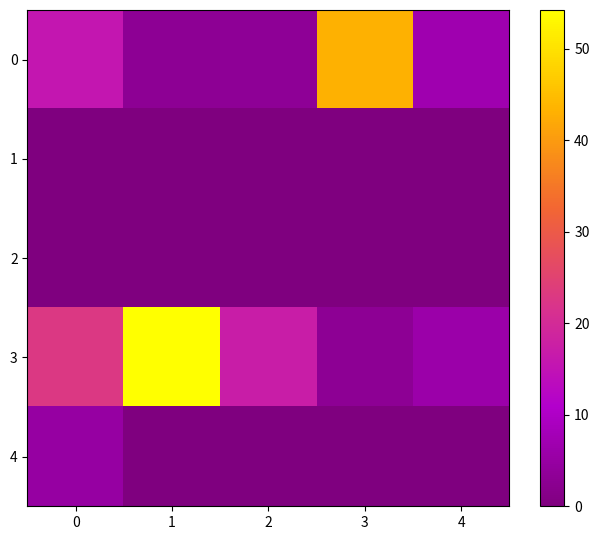

What is the total value across all series at 0?

43.4